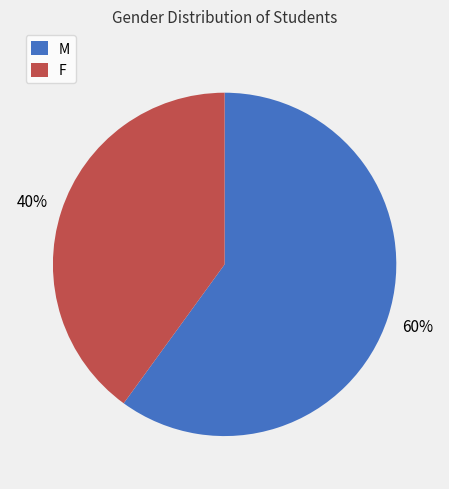

To the nearest percent, what is the difference between the M and F slice percentages?

20%